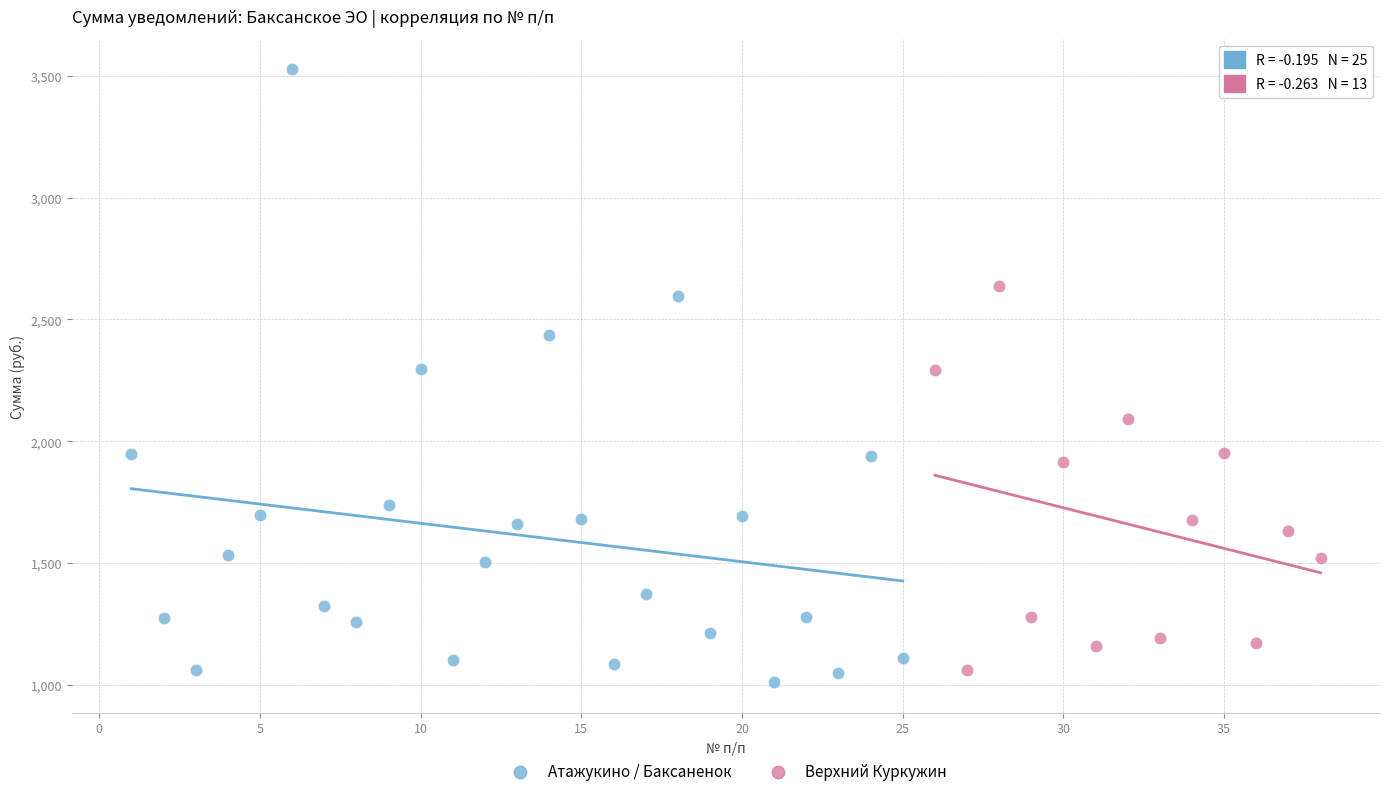

Which series reaches the maximum Y coordinate?

Атажукино / Баксаненок